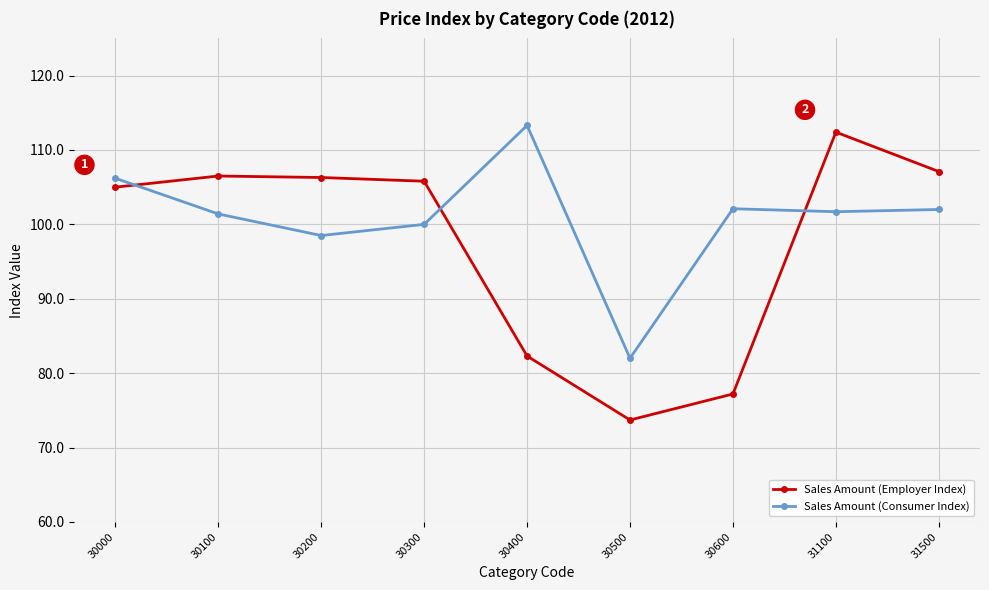

Which series has the largest range (max minus min)?

Sales Amount (Employer Index)